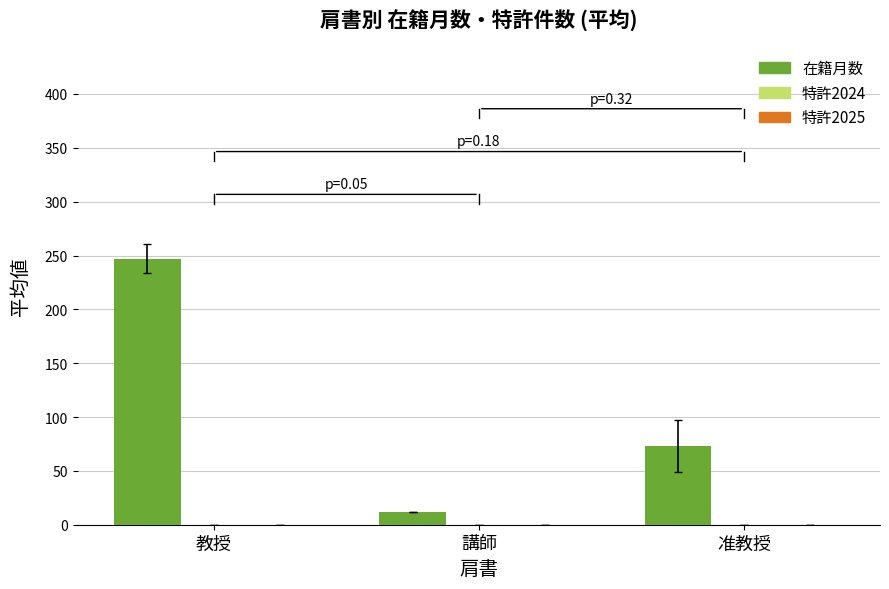

The value at 准教授 is 72.8. True or false?

True